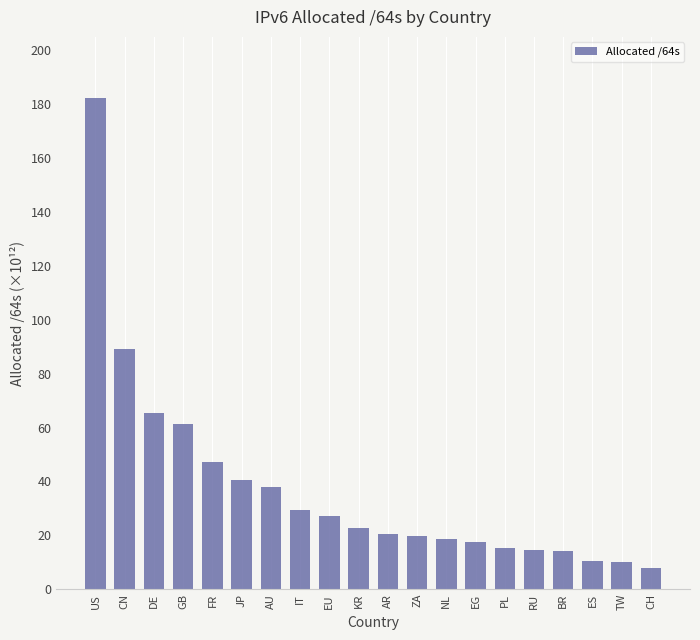

What is the maximum value shown in the chart?

182.3